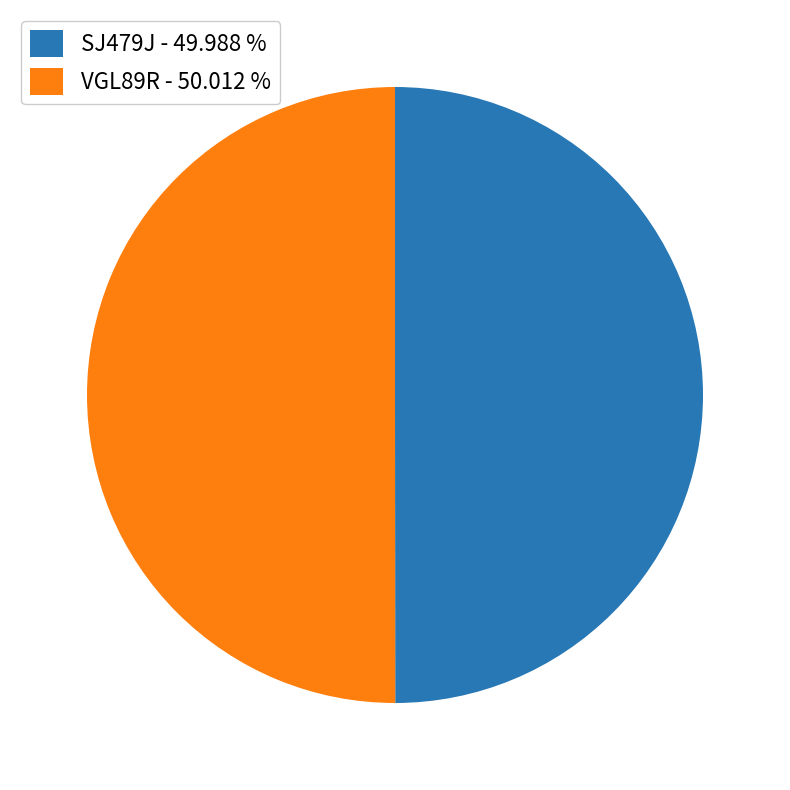

What is the ratio of the value at VGL89R - 50.012 % to the value at SJ479J - 49.988 %?

1.0